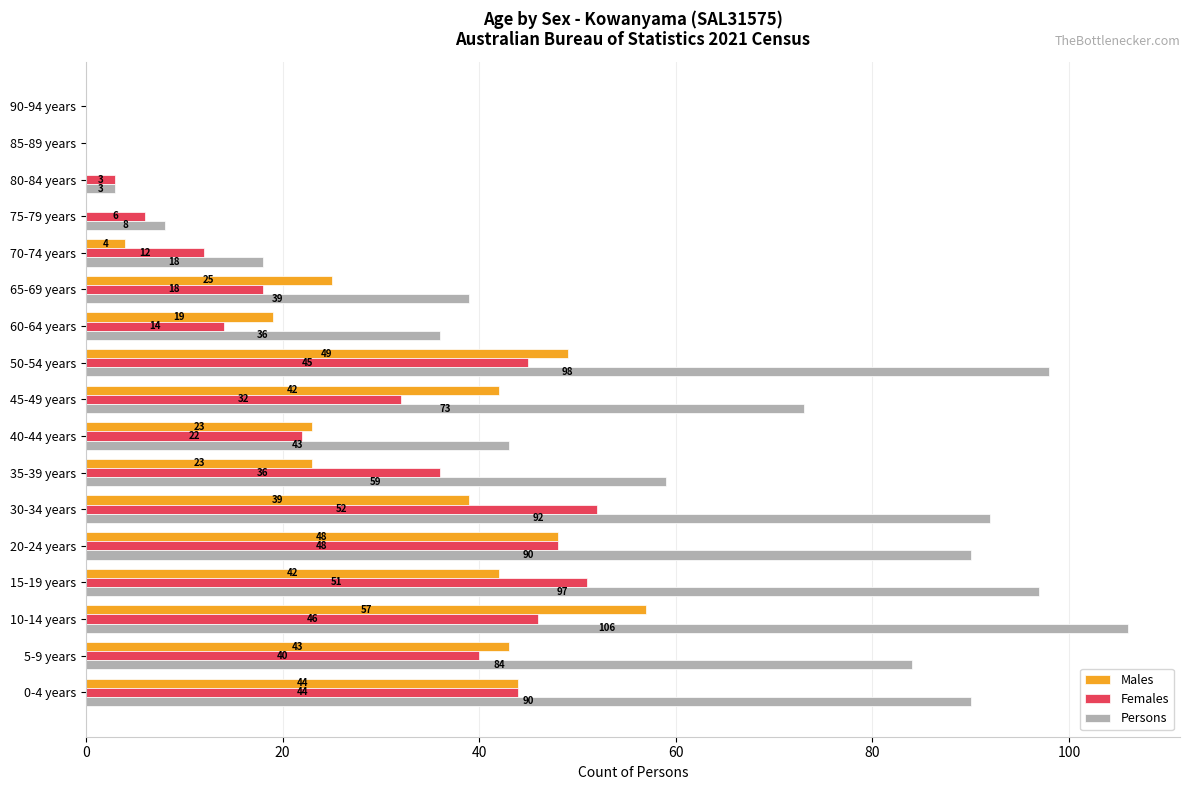

Which series has the largest total across all categories?

Persons